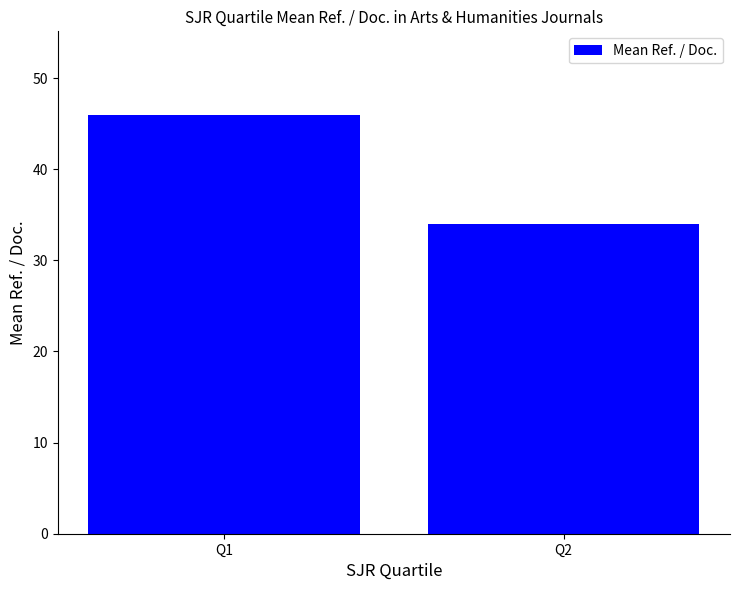

What value does the data have at Q2?

34.0